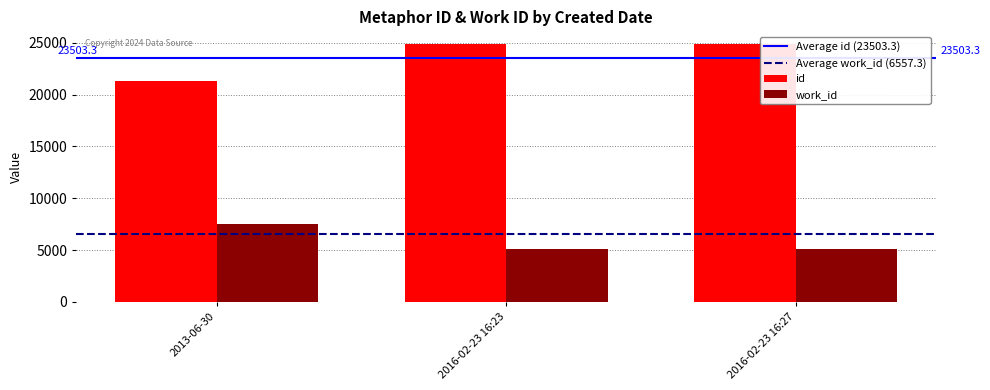

Are the bars grouped side by side (vs. stacked)?

Yes